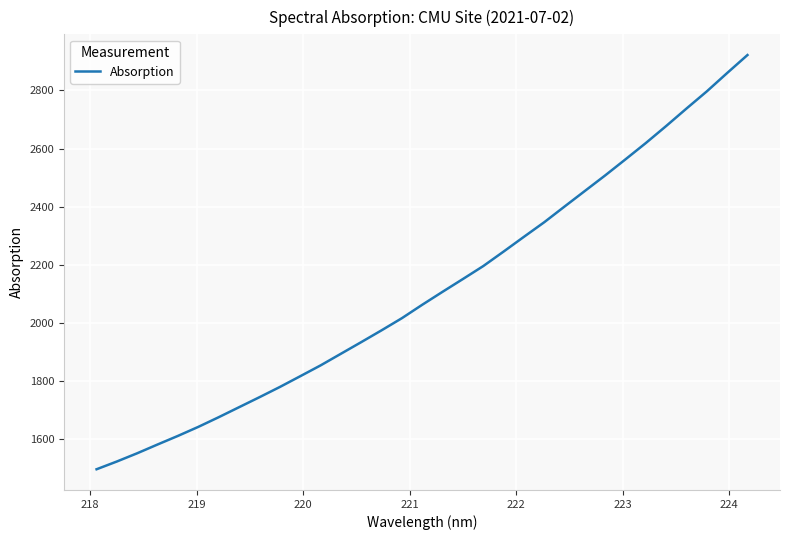

How many lines are shown in the chart?

1